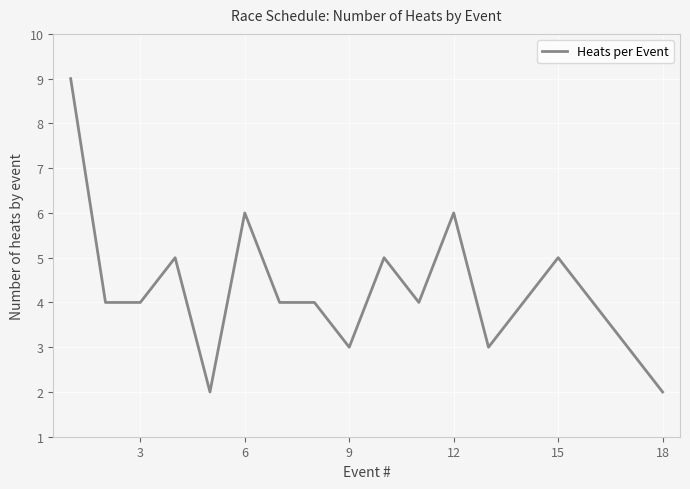

What is the greatest value displayed?

9